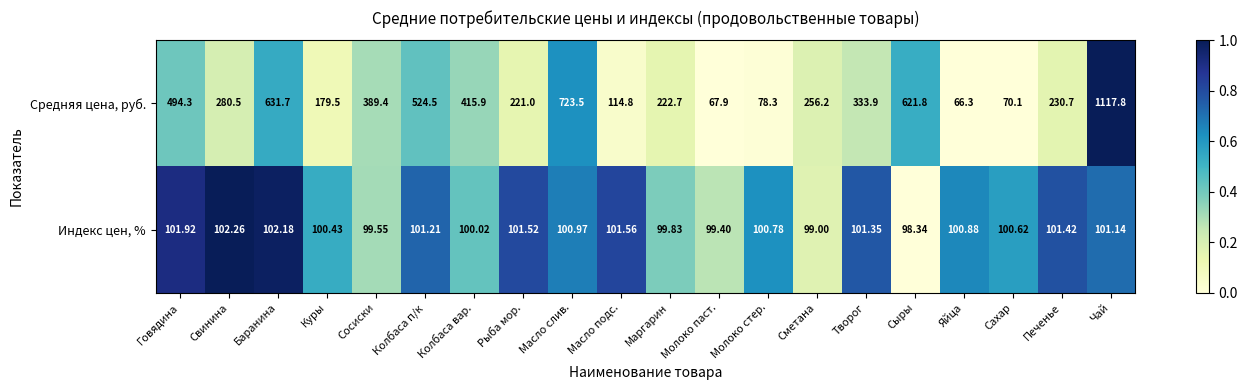

Which series has the widest spread of values?

Средняя цена, руб.